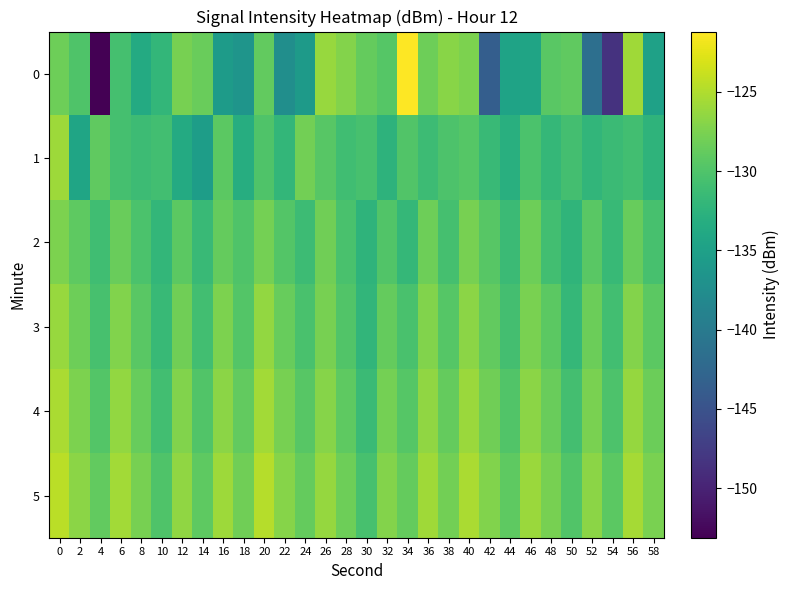

Between 50 and 54, which is larger?

50